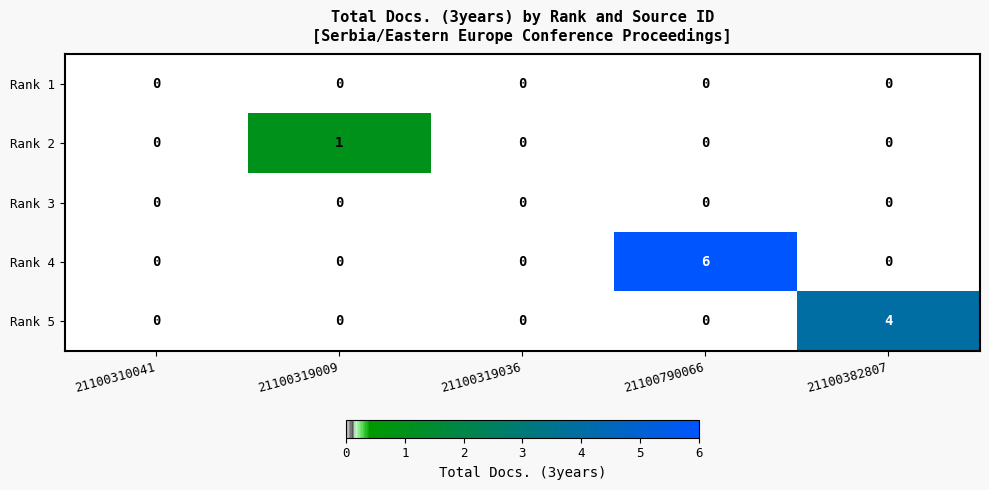

What is the total value across all series at 21100319009?

1